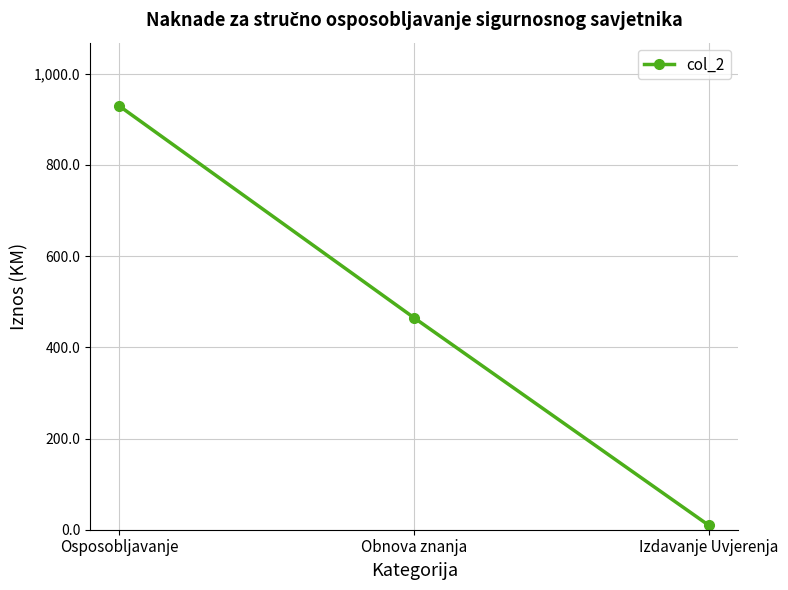

True or false: the data shows 1375.5 at Osposobljavanje.

False